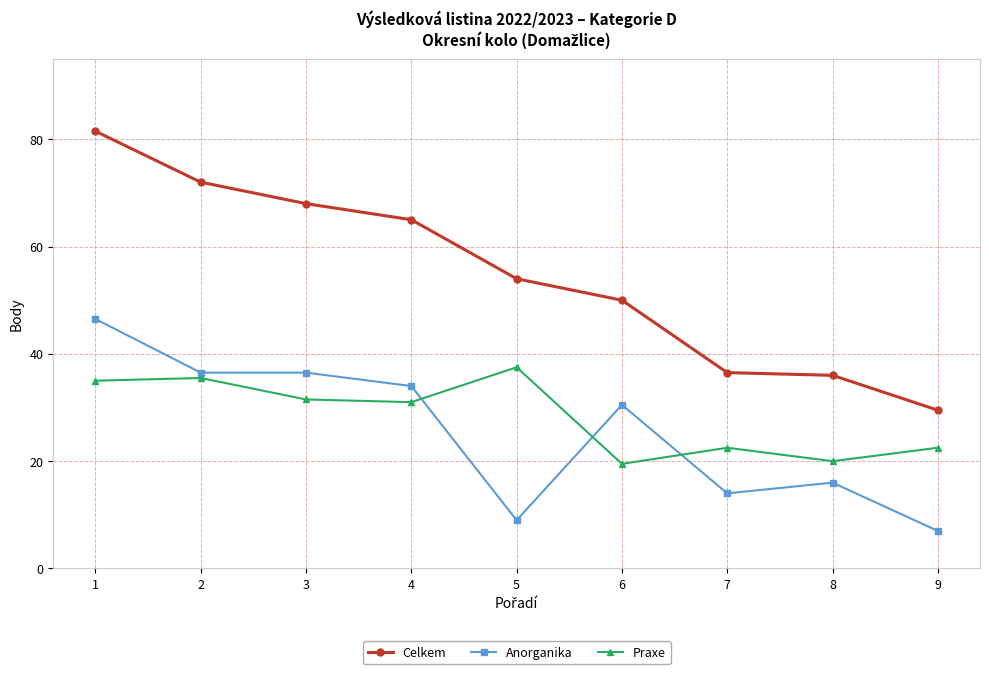

At which category does the chart reach its peak across all series?

1